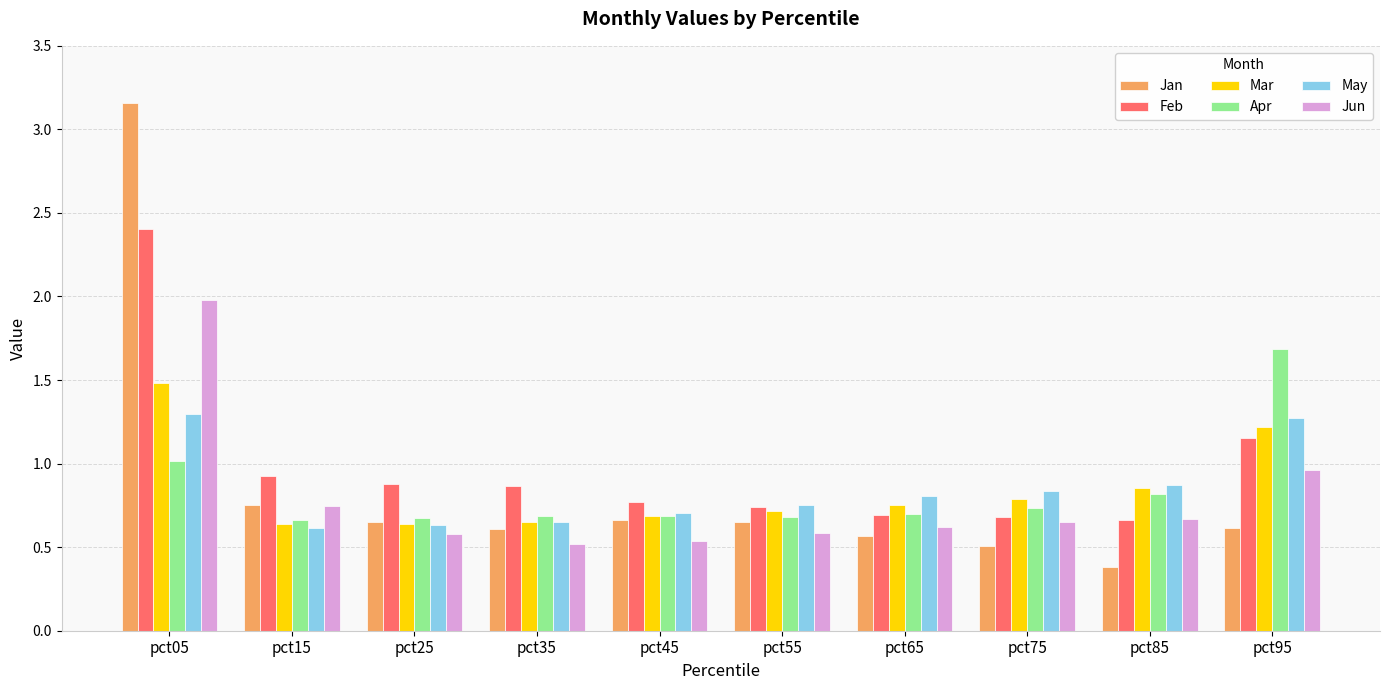

What is the total value across all series at pct65?

4.1